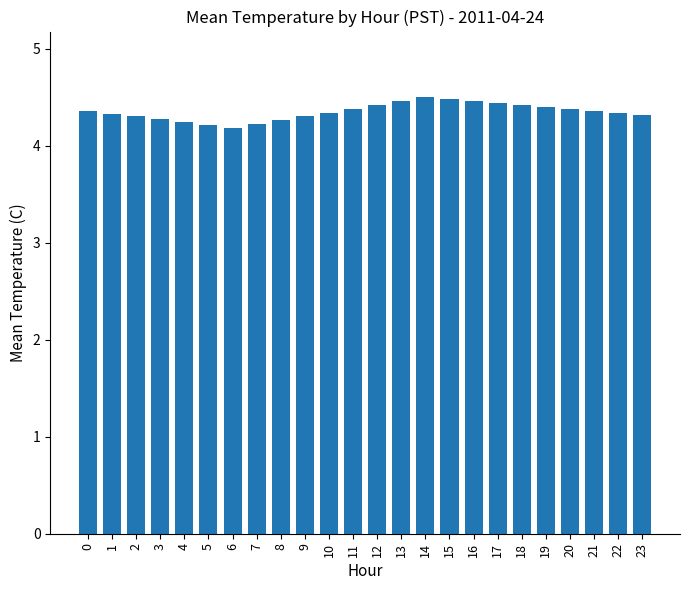

What is the difference between the maximum and minimum values?

0.3